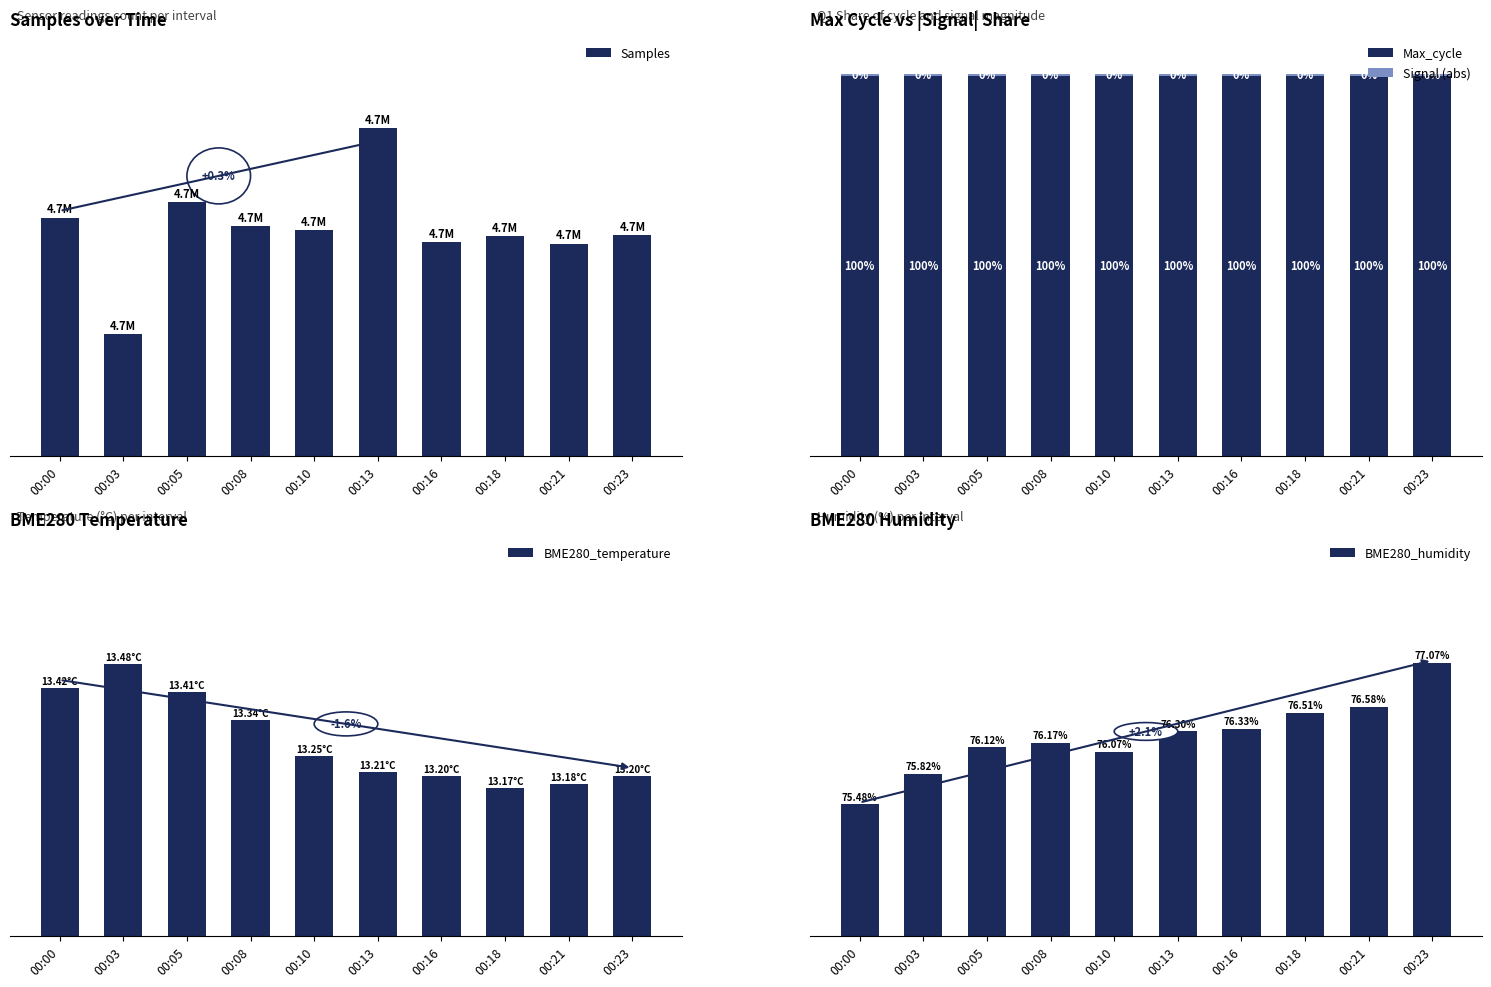

What is the maximum value shown in the chart?

4786801.0